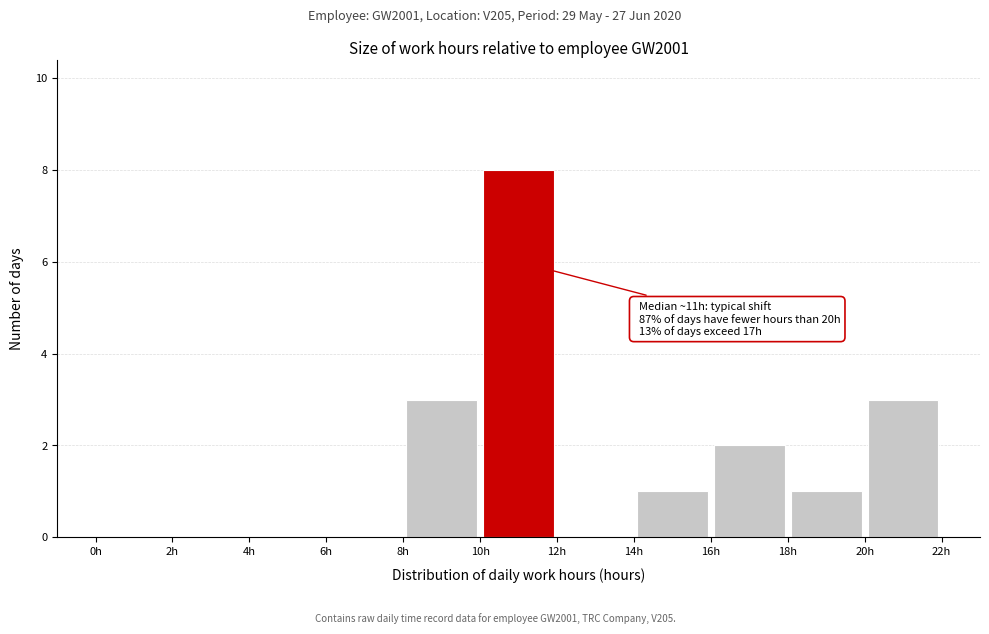

Over which range of the x-axis is the bar tallest?

10 to 12